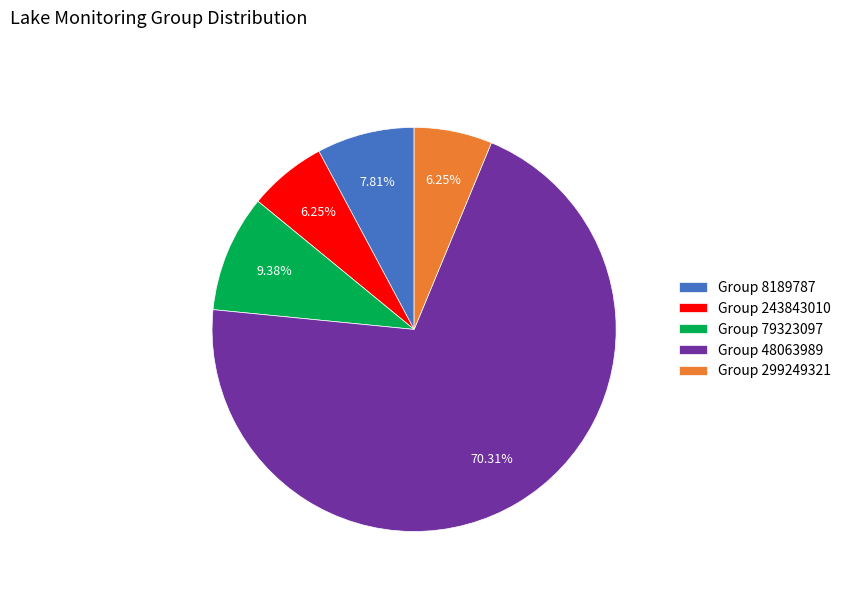

To the nearest percent, what is the average slice percentage?

20%